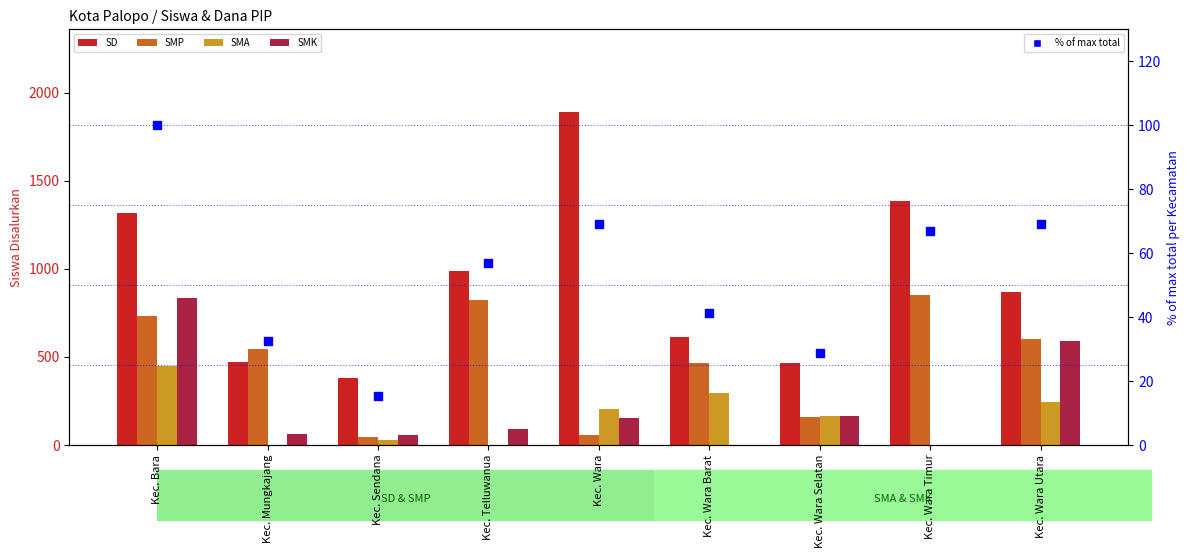

What are all the series names shown in the legend?

SD, SMP, SMA, SMK, % of max total